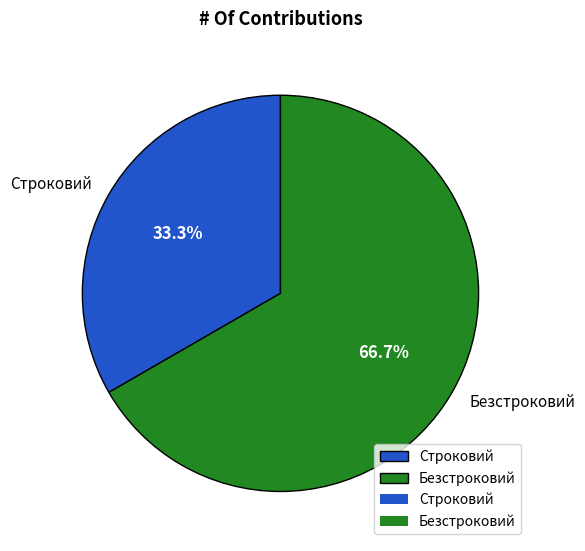

Does Безстроковий account for over 50% of the chart?

Yes